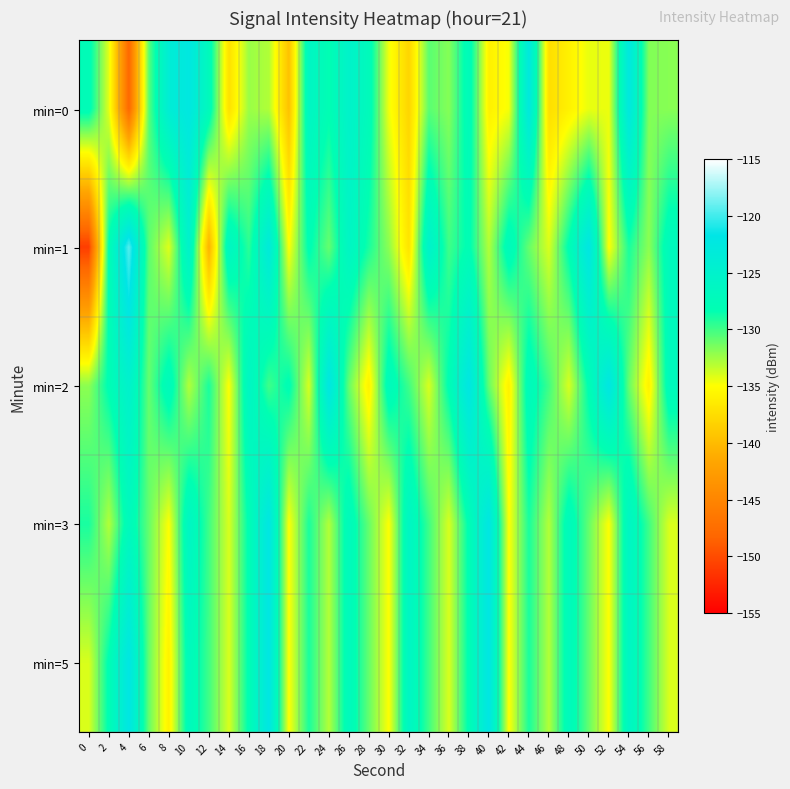

At 10, list the series in order from largest to smallest.

min=0, min=1, min=3, min=5, min=2